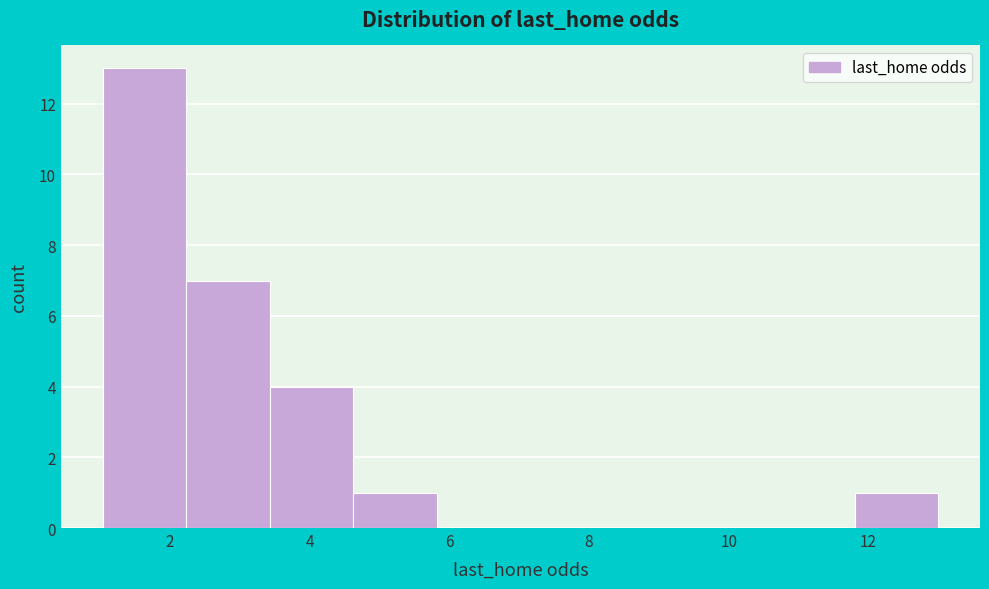

Which range on the x-axis has the tallest bar?

1.0 to 2.2